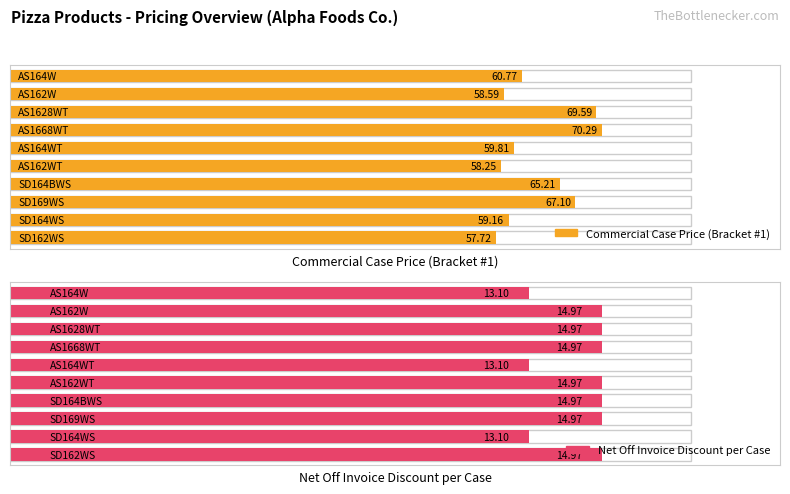

At how many categories does at least one series exceed 34?

10